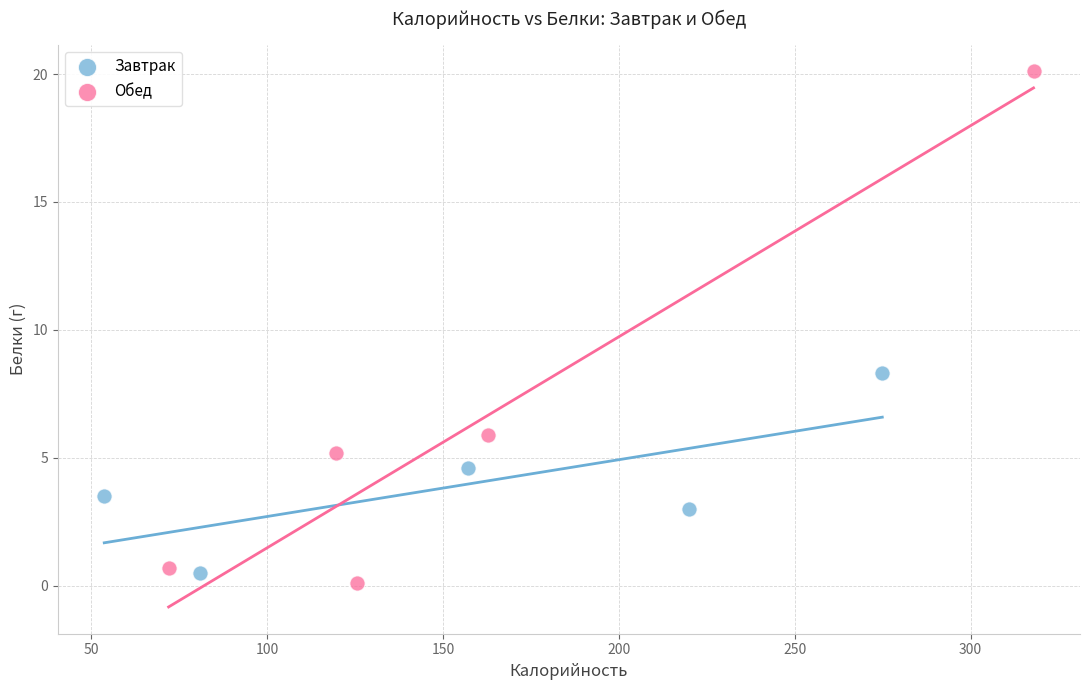

Which series contains the highest Y value?

Обед